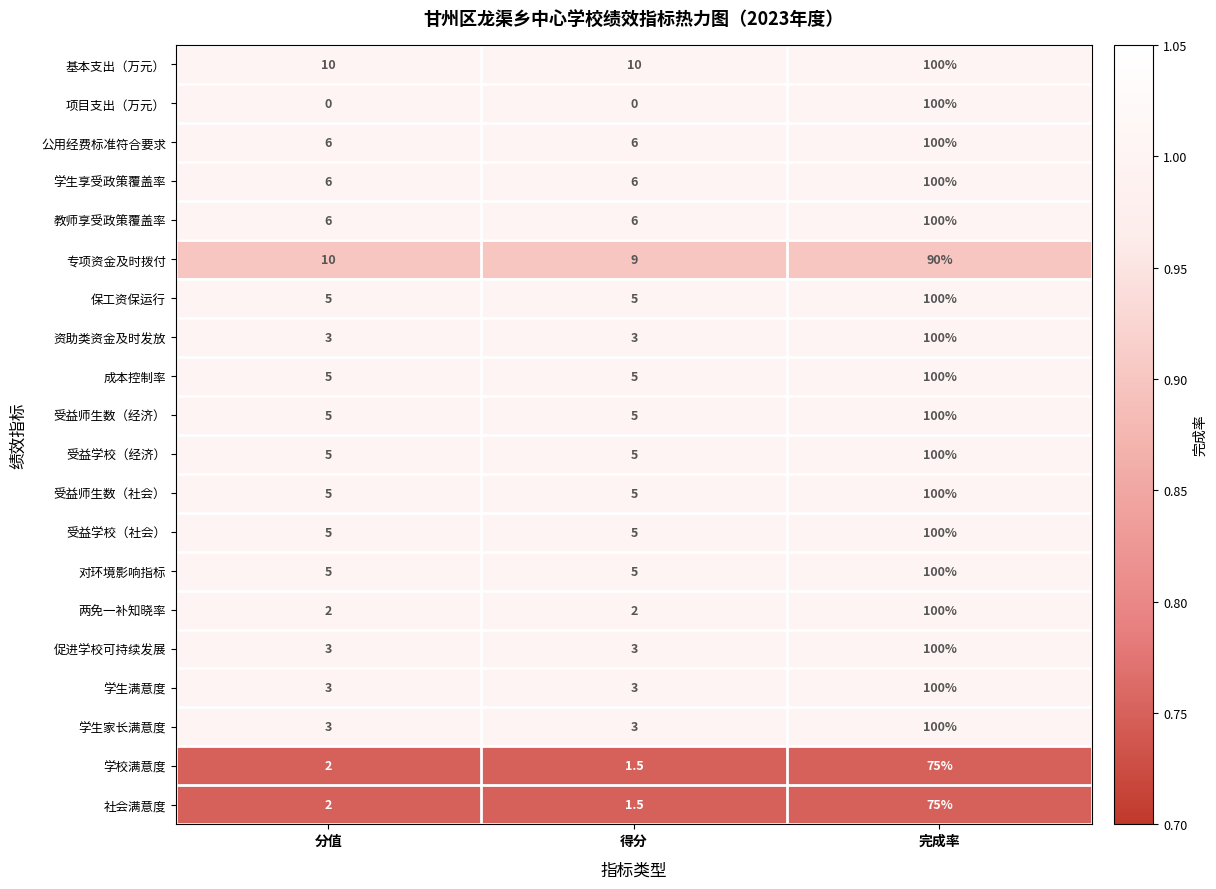

Which series has the largest range (max minus min)?

项目支出（万元）